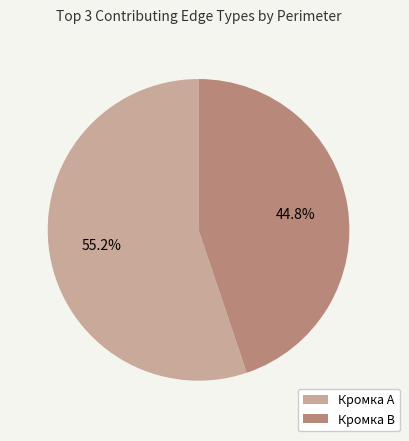

Does any single category account for the majority?

Yes